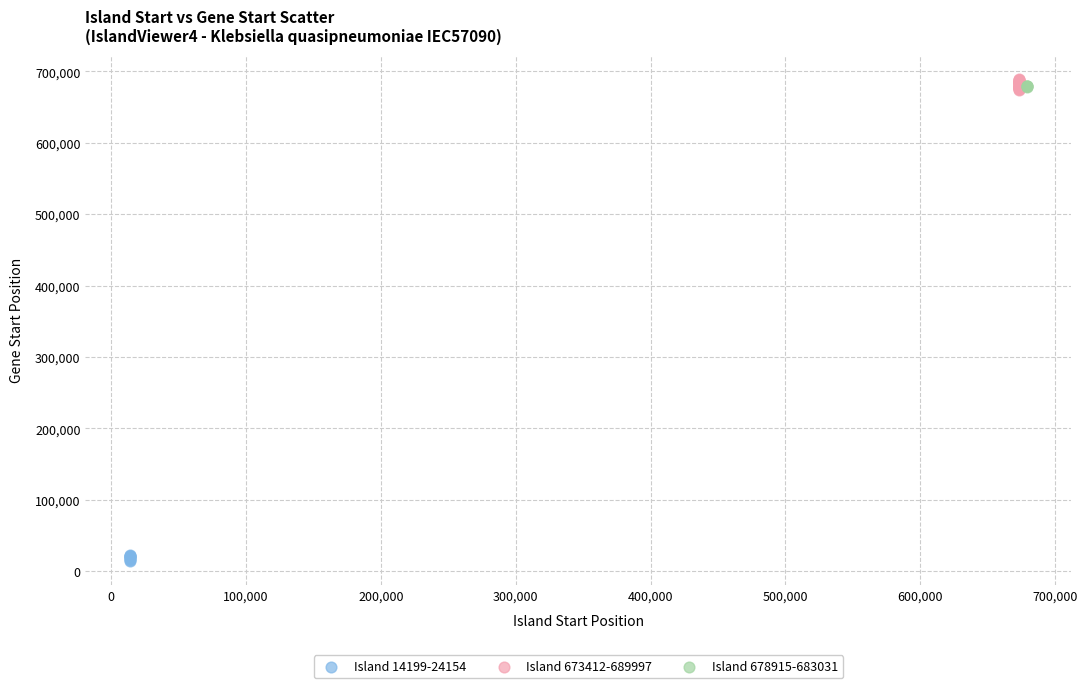

Which series contains the lowest Y value?

Island 14199-24154